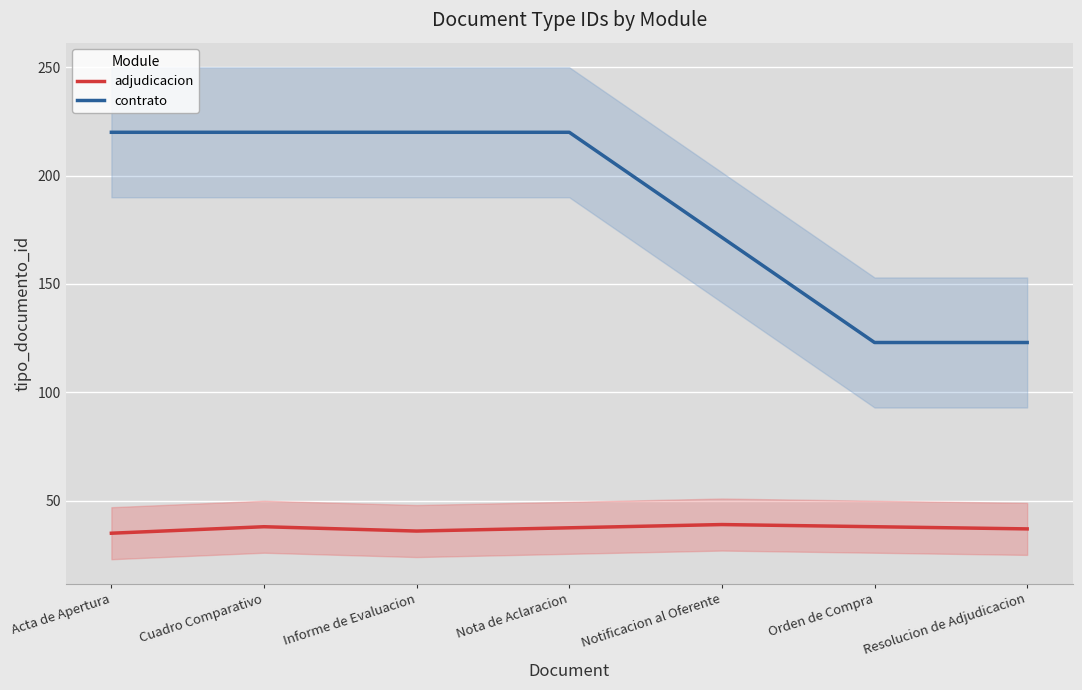

Rank the categories by adjudicacion value from lowest to highest.

Acta de Apertura, Informe de Evaluacion, Resolucion de Adjudicacion, Nota de Aclaracion, Cuadro Comparativo, Orden de Compra, Notificacion al Oferente